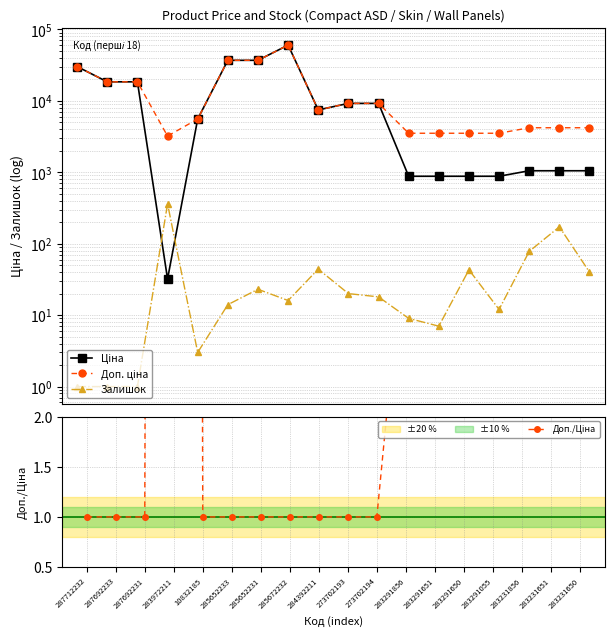

True or false: Залишок and Доп./Ціна intersect in this chart.

False